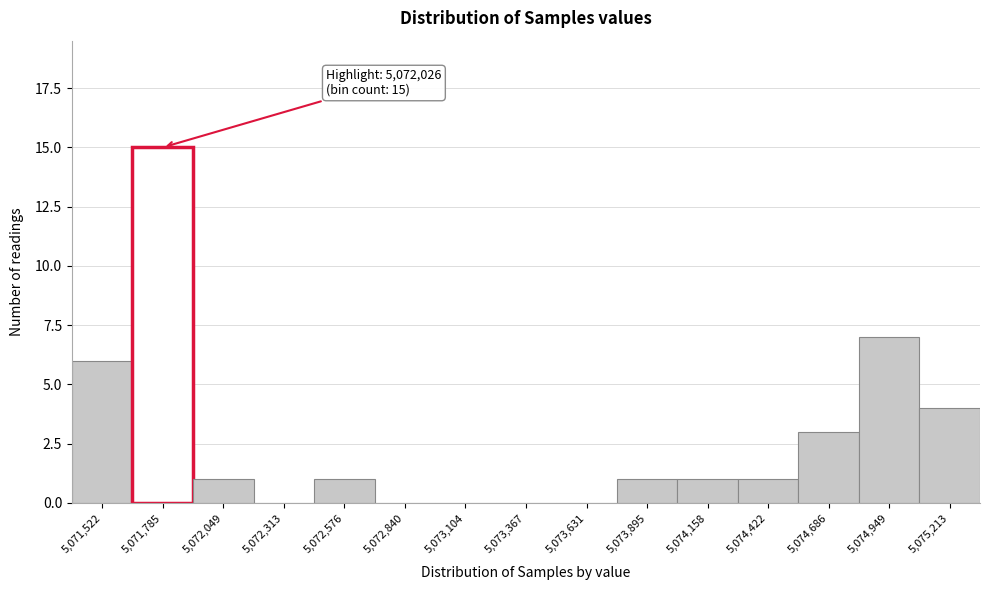

Reading left to right, transcribe all the data shown in this chart.

5,071,522=6	5,071,785=15	5,072,049=1	5,072,313=0	5,072,576=1	5,072,840=0	5,073,104=0	5,073,367=0	5,073,631=0	5,073,895=1	5,074,158=1	5,074,422=1	5,074,686=3	5,074,949=7	5,075,213=4